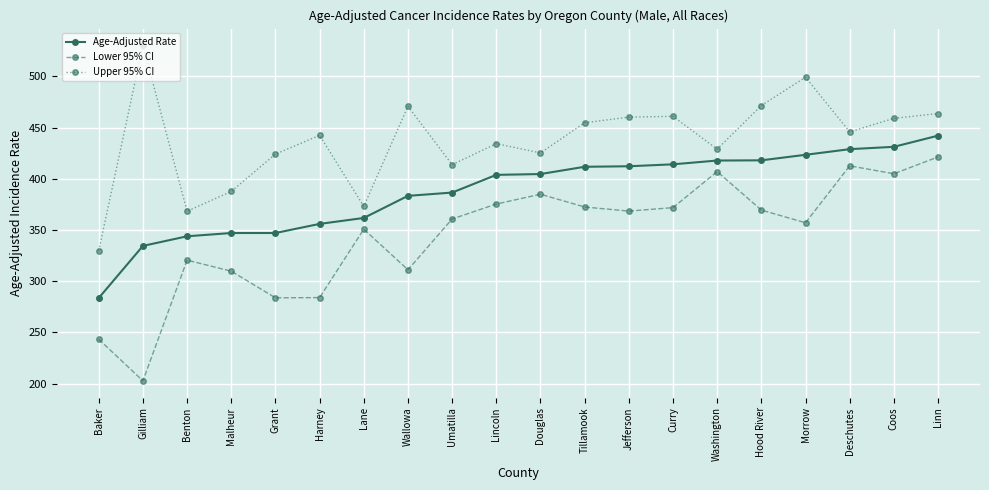

Rank the series at Benton from highest to lowest value.

Upper 95% CI, Age-Adjusted Rate, Lower 95% CI